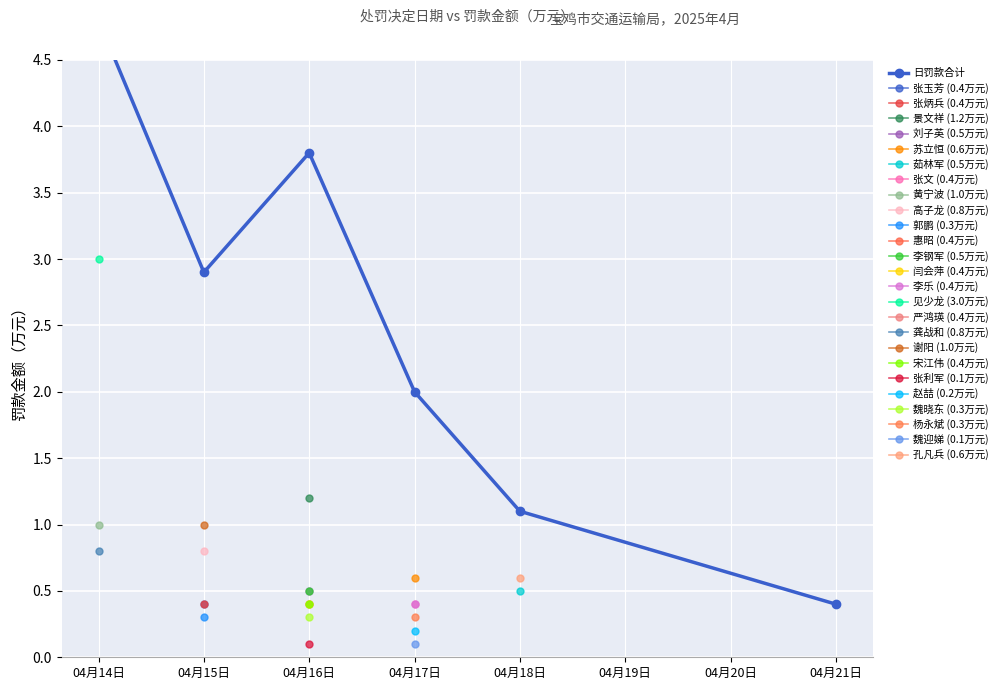

What is the label of the 2nd point from the left?

04月15日